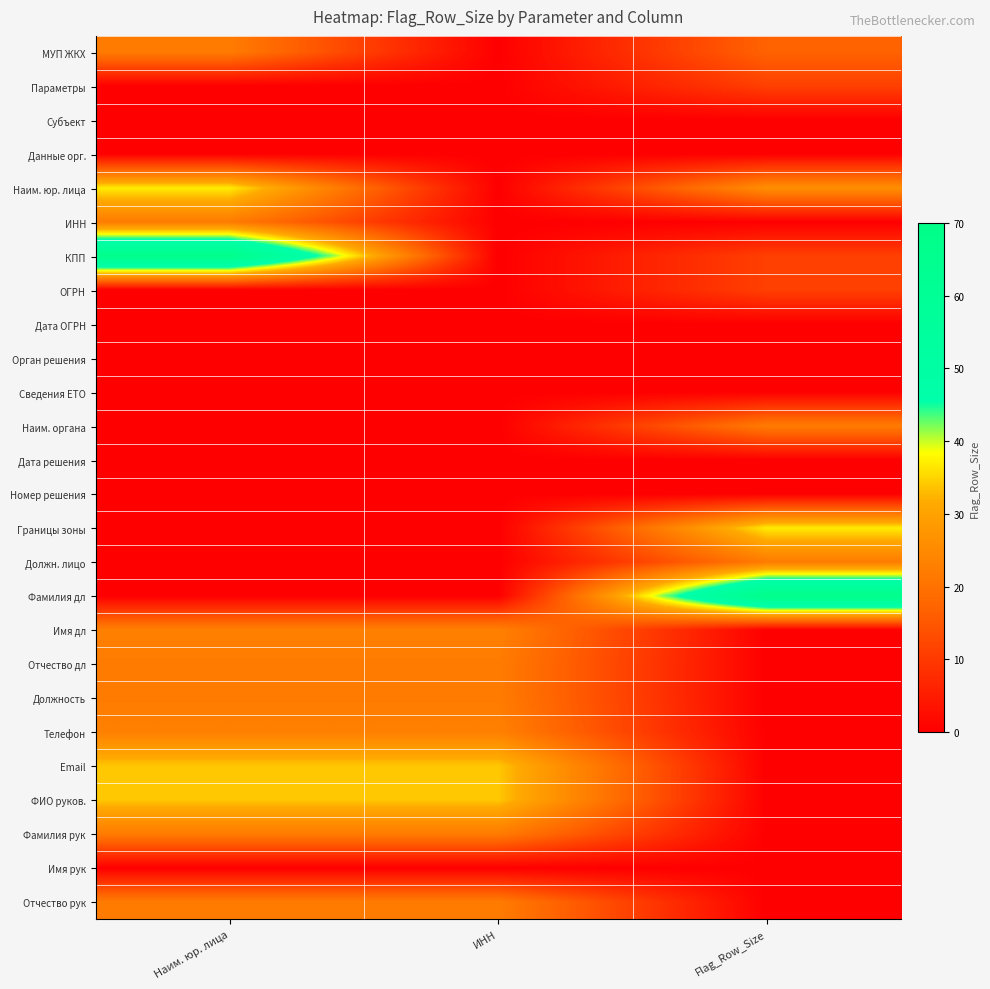

What is the total value across all series at Наим. юр. лица?

351